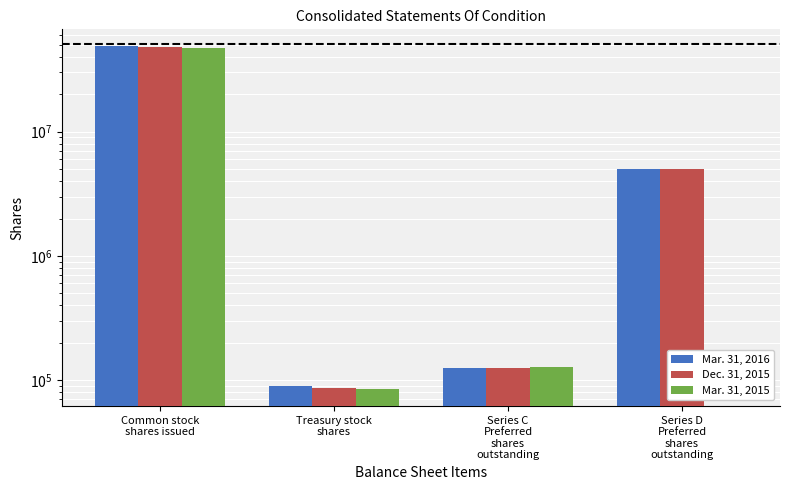

Is the value of Dec. 31, 2015 at Series D
Preferred
shares
outstanding greater than the value of Mar. 31, 2016 at Series D
Preferred
shares
outstanding?

No